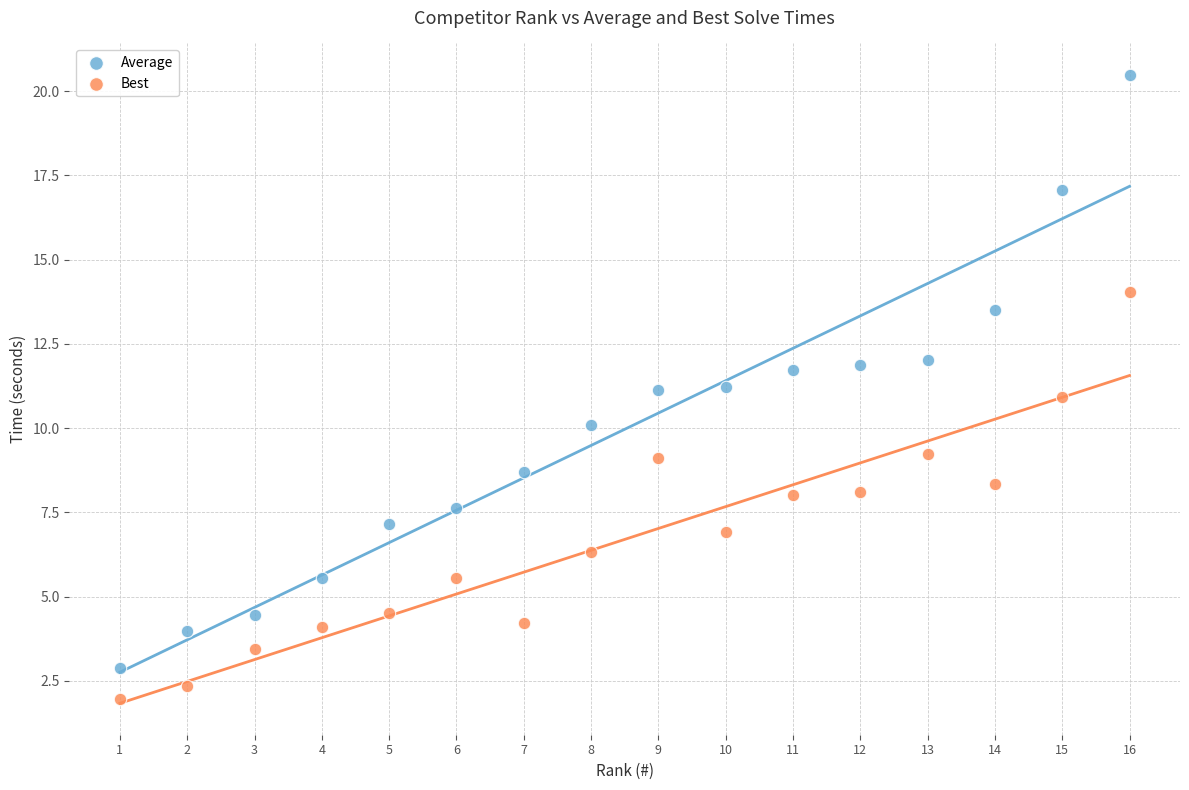

What are all the series names shown in the legend?

Average, Best